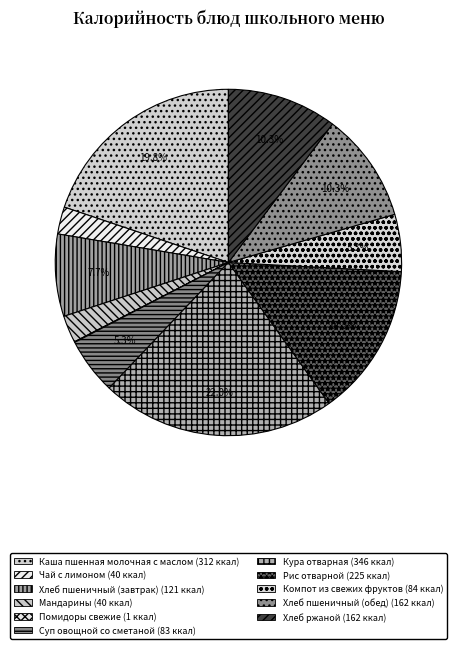

Count the number of slices in the pie.

11